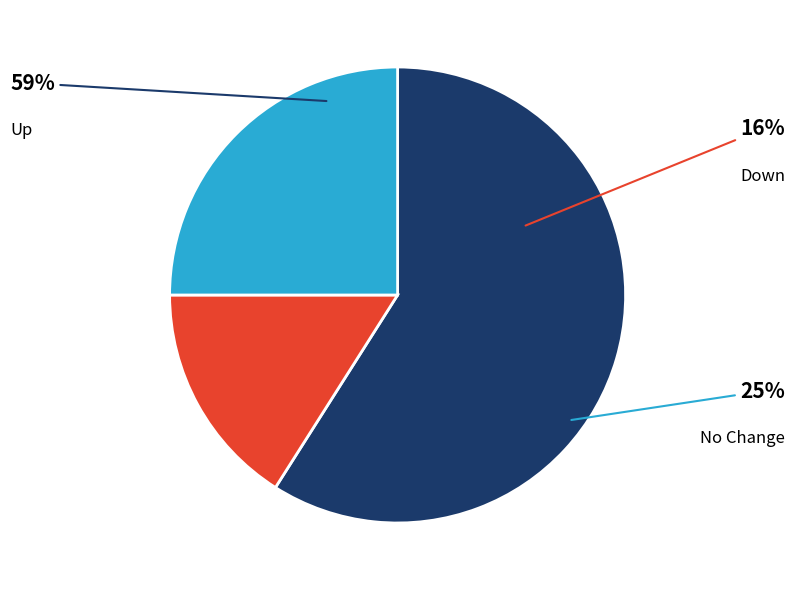

Is the sum of up and down greater than half?

Yes